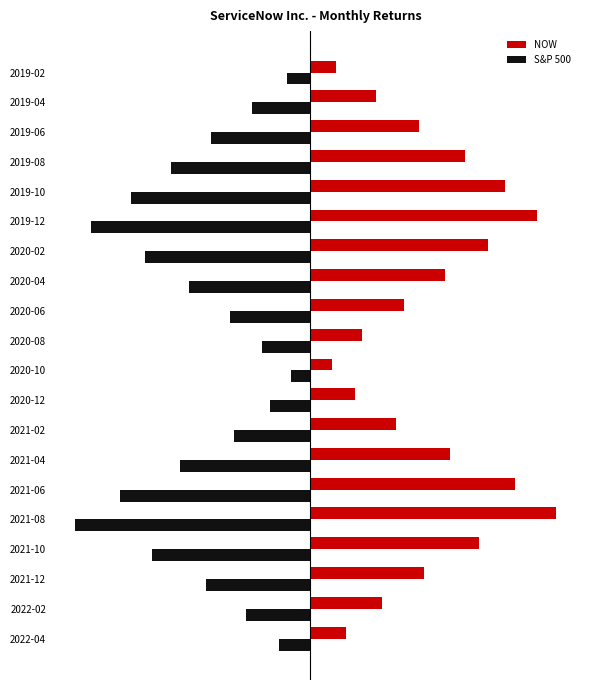

What are all the series names shown in the legend?

NOW, S&P 500